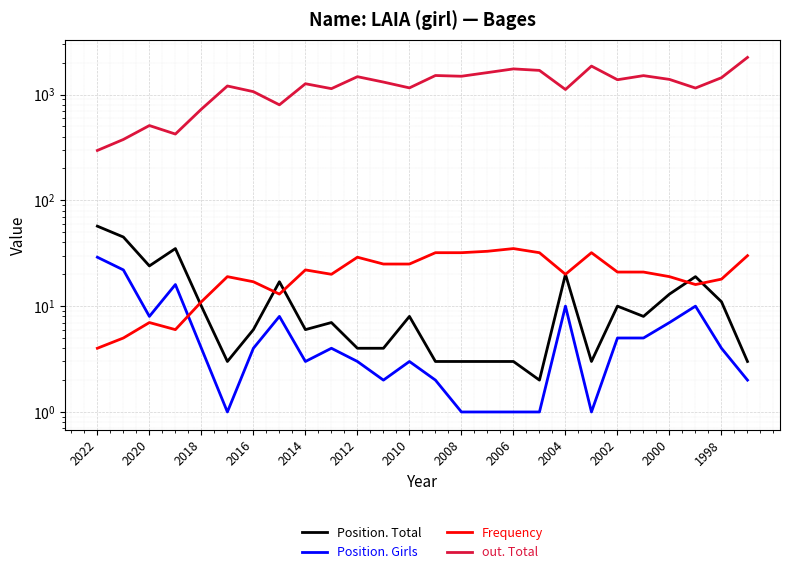

List the series in order of their peak value, lowest first.

Position. Girls, Frequency, Position. Total, out. Total